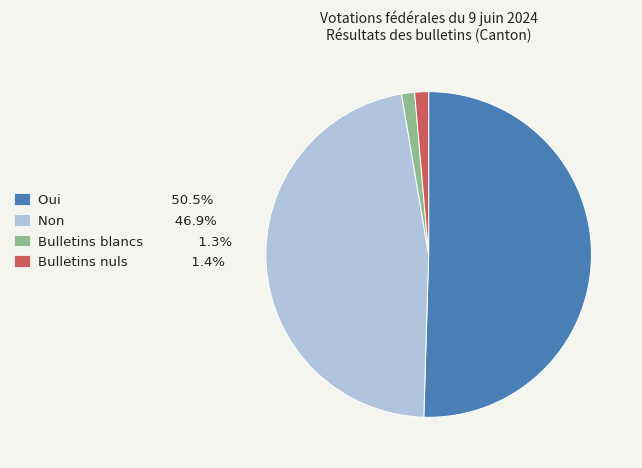

Do Bulletins blancs 1.3% and Oui 50.5% together represent more than half of the pie?

Yes